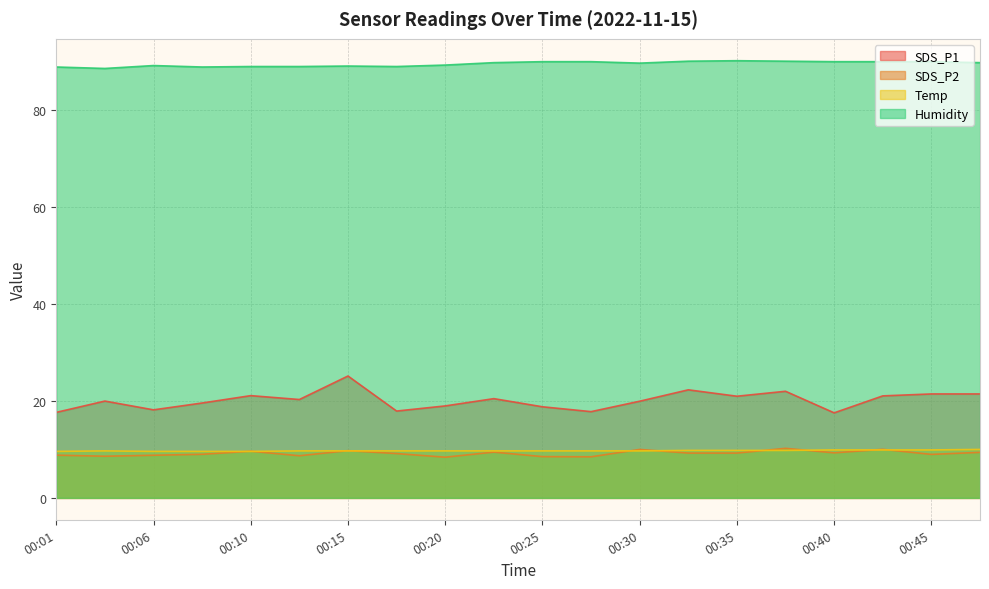

What is the value of the Humidity point at the 4th from the left?

88.9